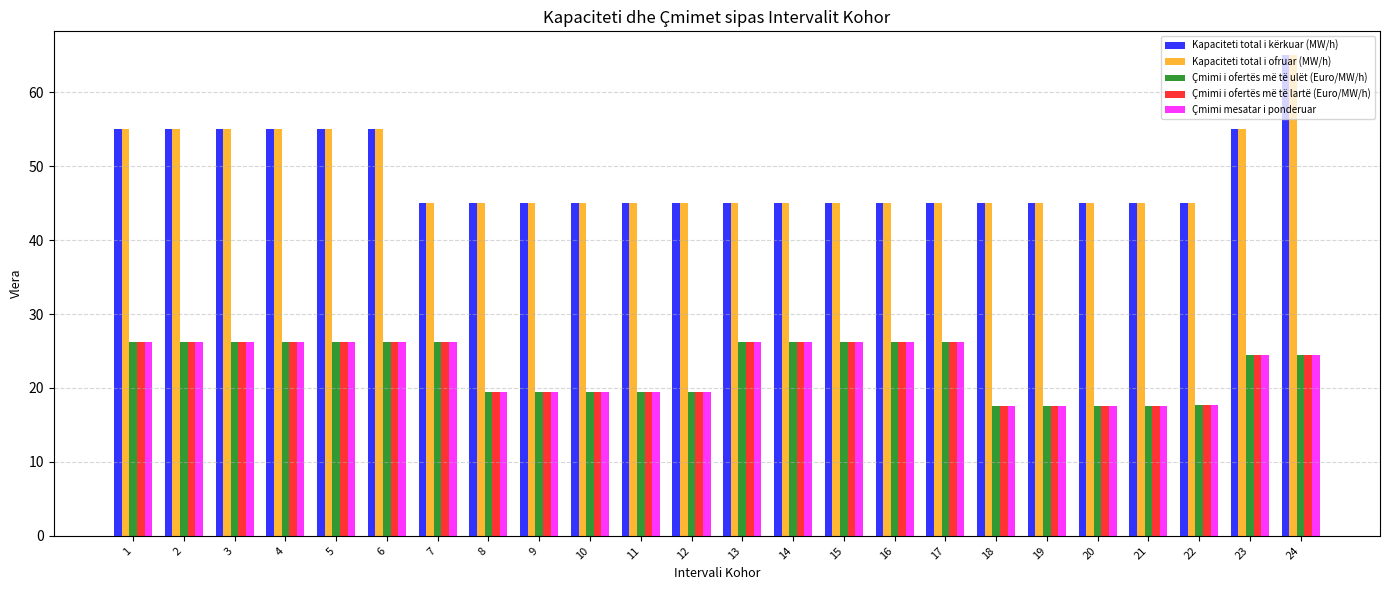

What is the total value across all series at 2?

188.6